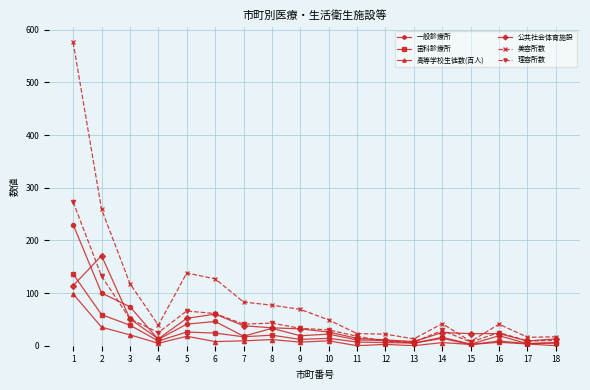

True or false: 歯科診療所 has more than 2 points higher than both neighbors.

True